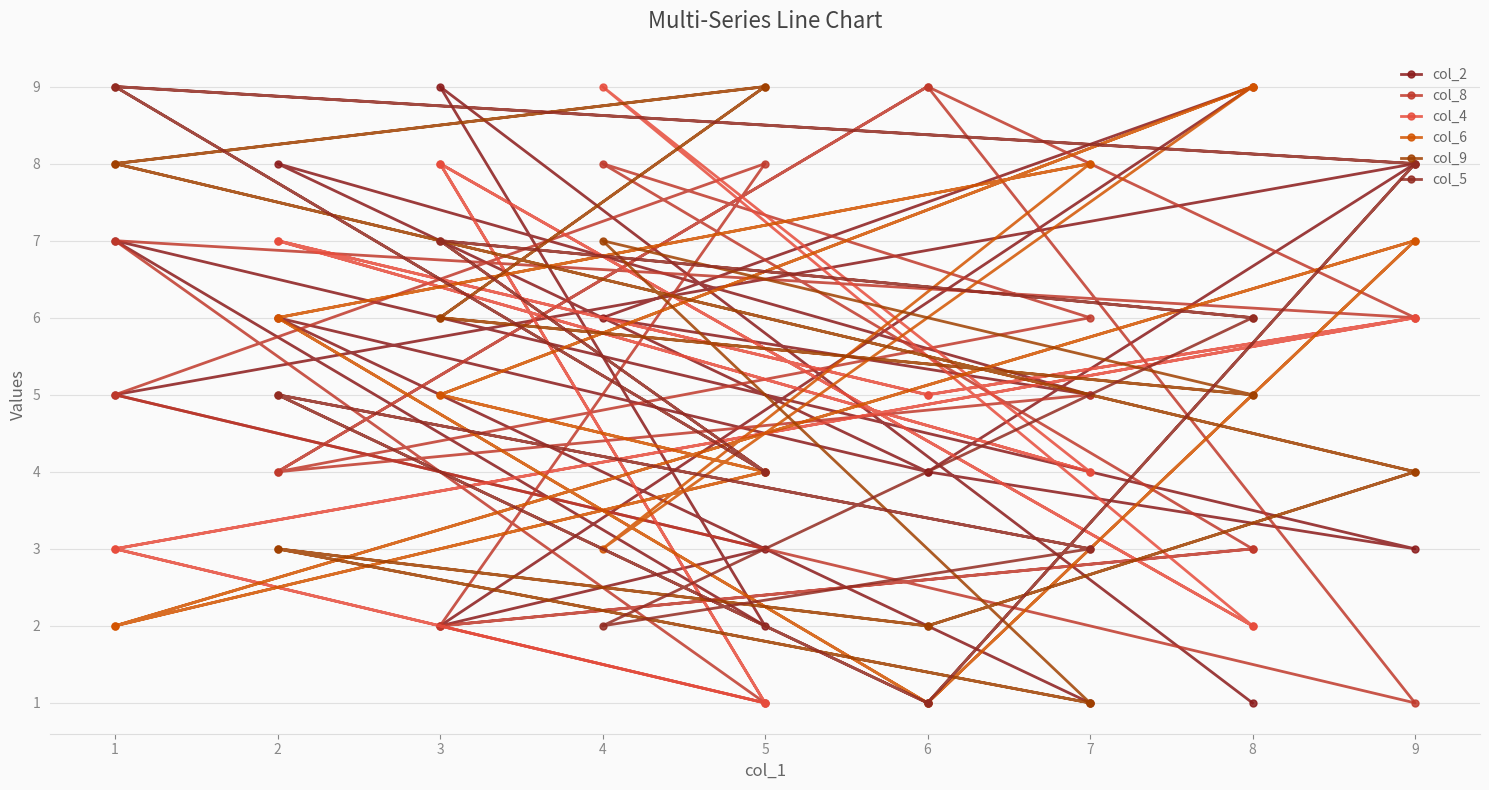

What is the minimum value shown in the chart?

1